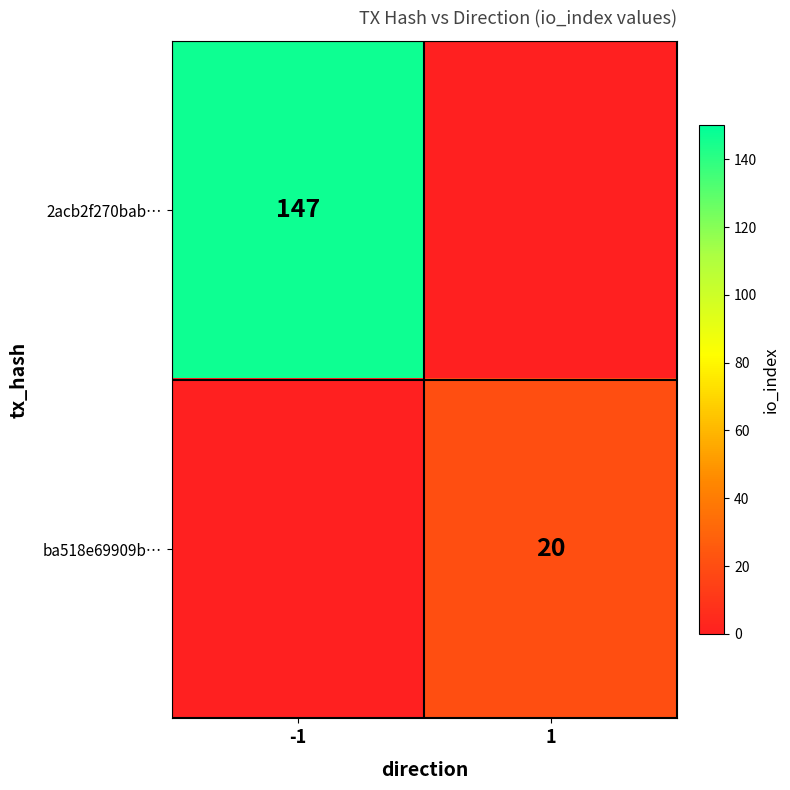

The ba518e69909b… series shows 6 at 1. True or false?

False